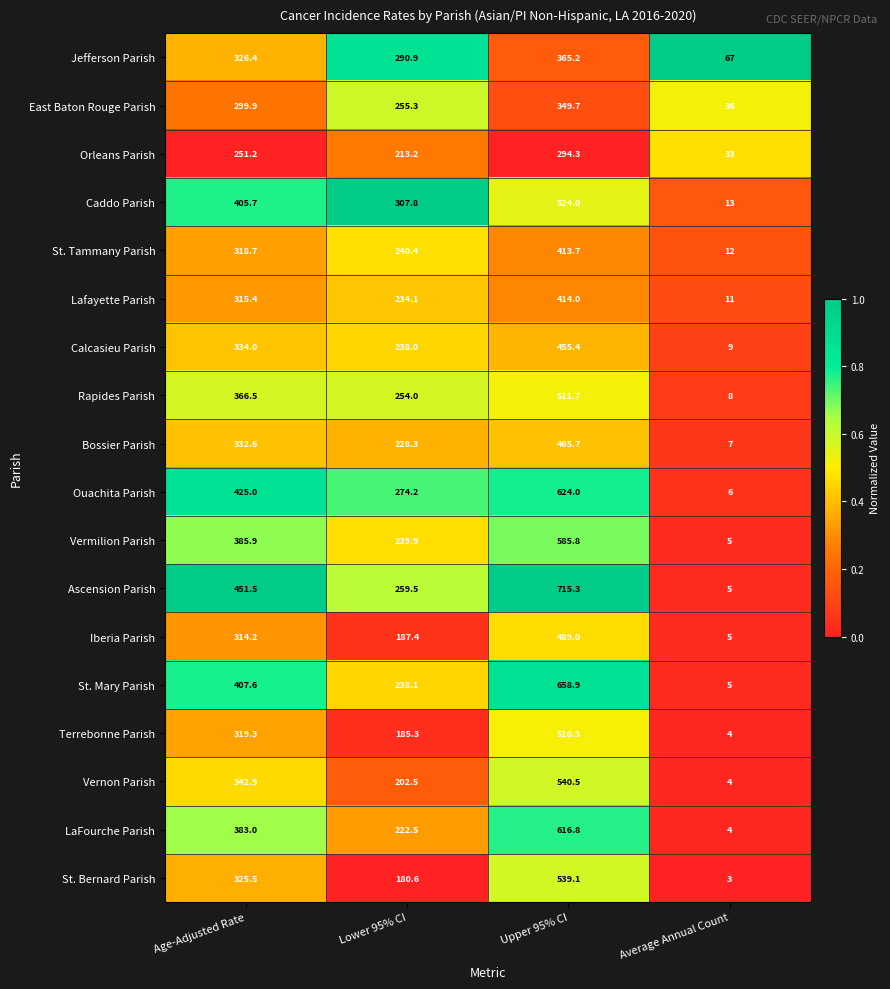

What is the total value across all series at Average Annual Count?

237.0